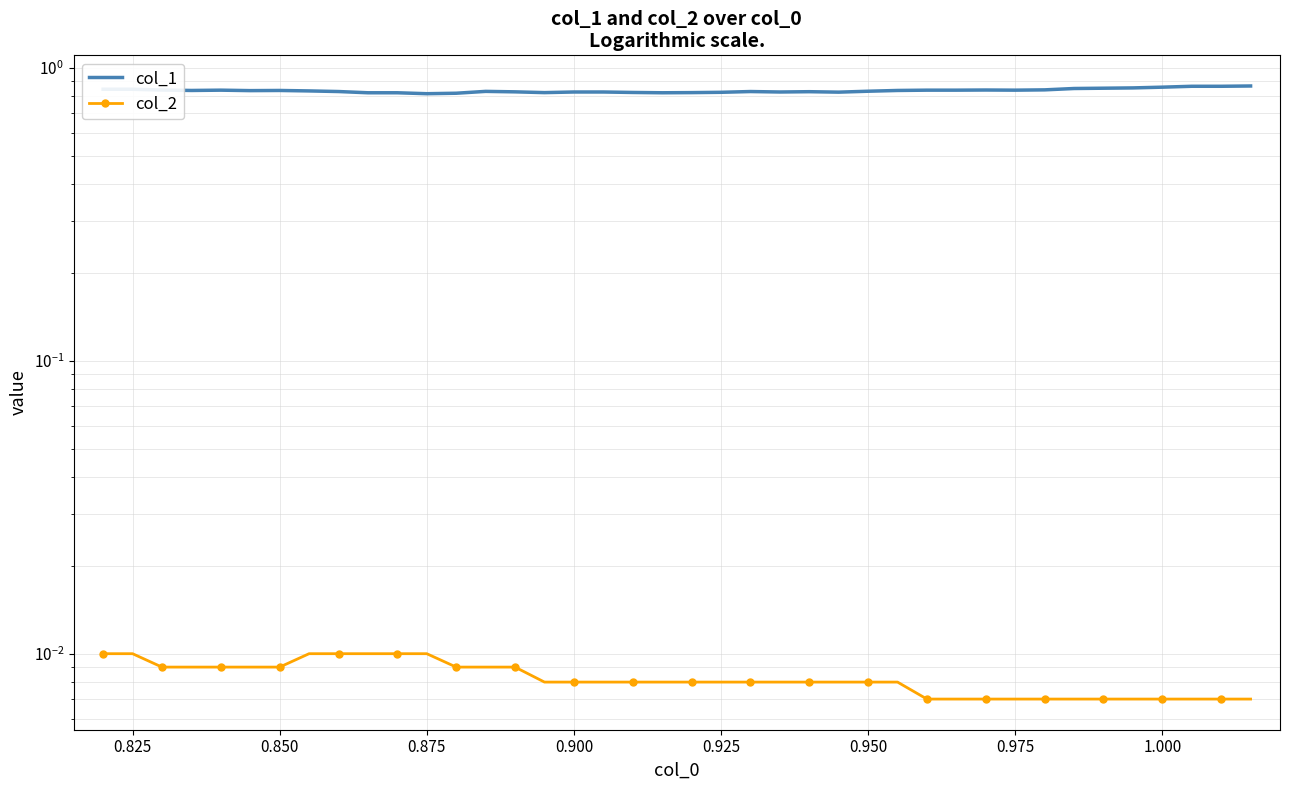

Which series has the widest spread of values?

col_1